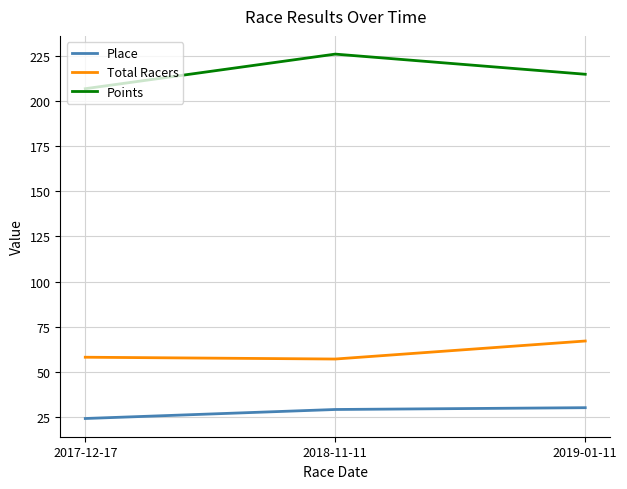

What are all the series names shown in the legend?

Place, Total Racers, Points